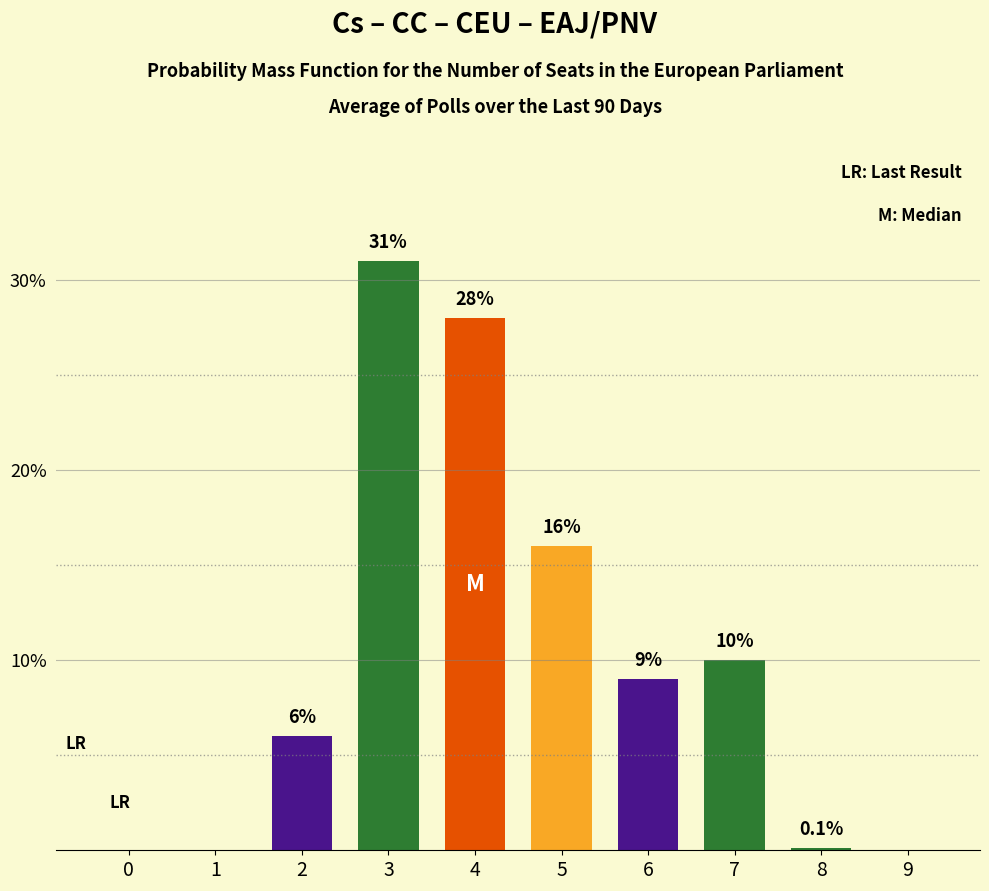

Reading left to right, transcribe all the data shown in this chart.

0=0.0	1=0.0	2=6.0	3=31.0	4=28.0	5=16.0	6=9.0	7=10.0	8=0.1	9=0.0